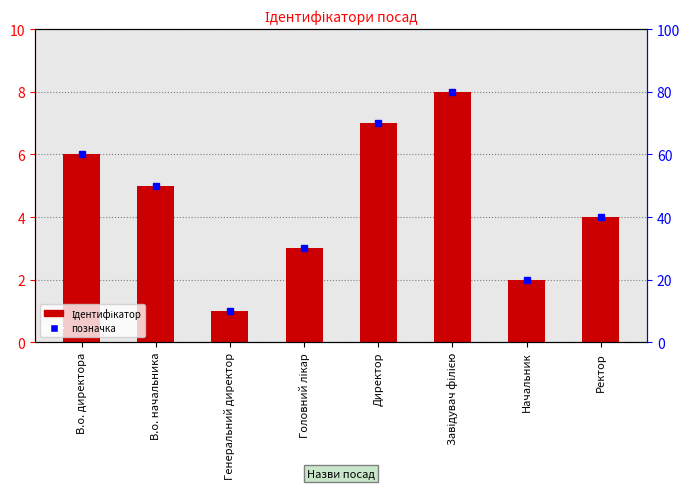

At which category does the chart reach its minimum across all series?

Генеральний директор